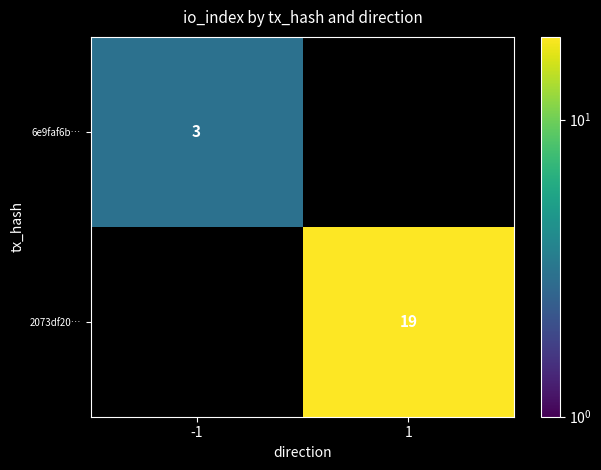

The value of 6e9faf6b… at -1 is 3. True or false?

True